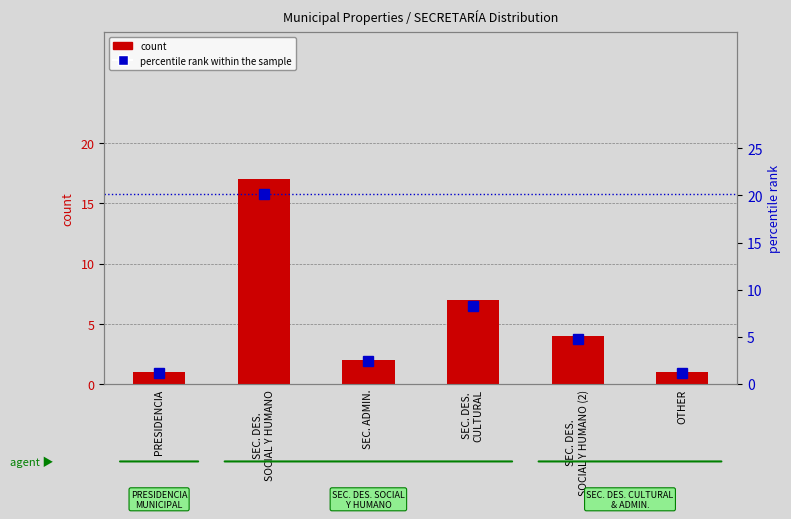

What is the label of the 3rd bar from the right?

SEC. DES.
CULTURAL